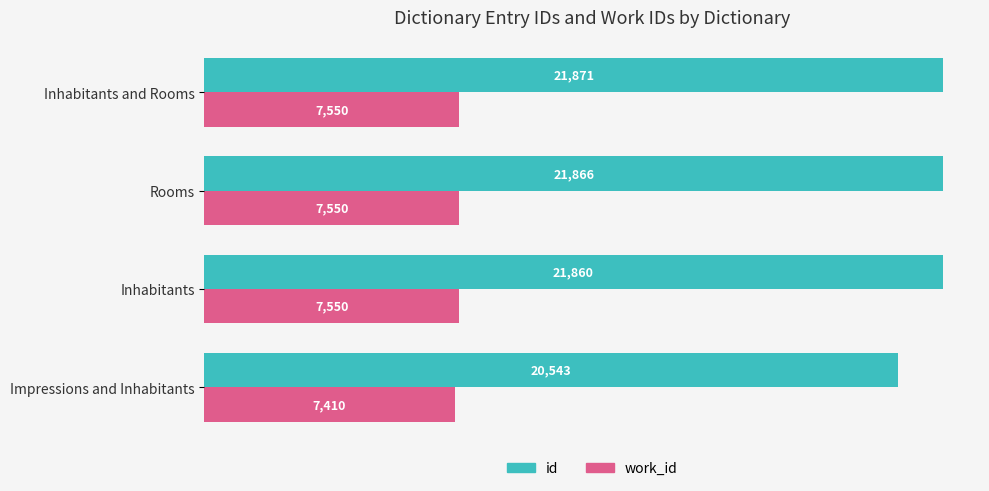

True or false: id has a value of 4981 at Inhabitants.

False